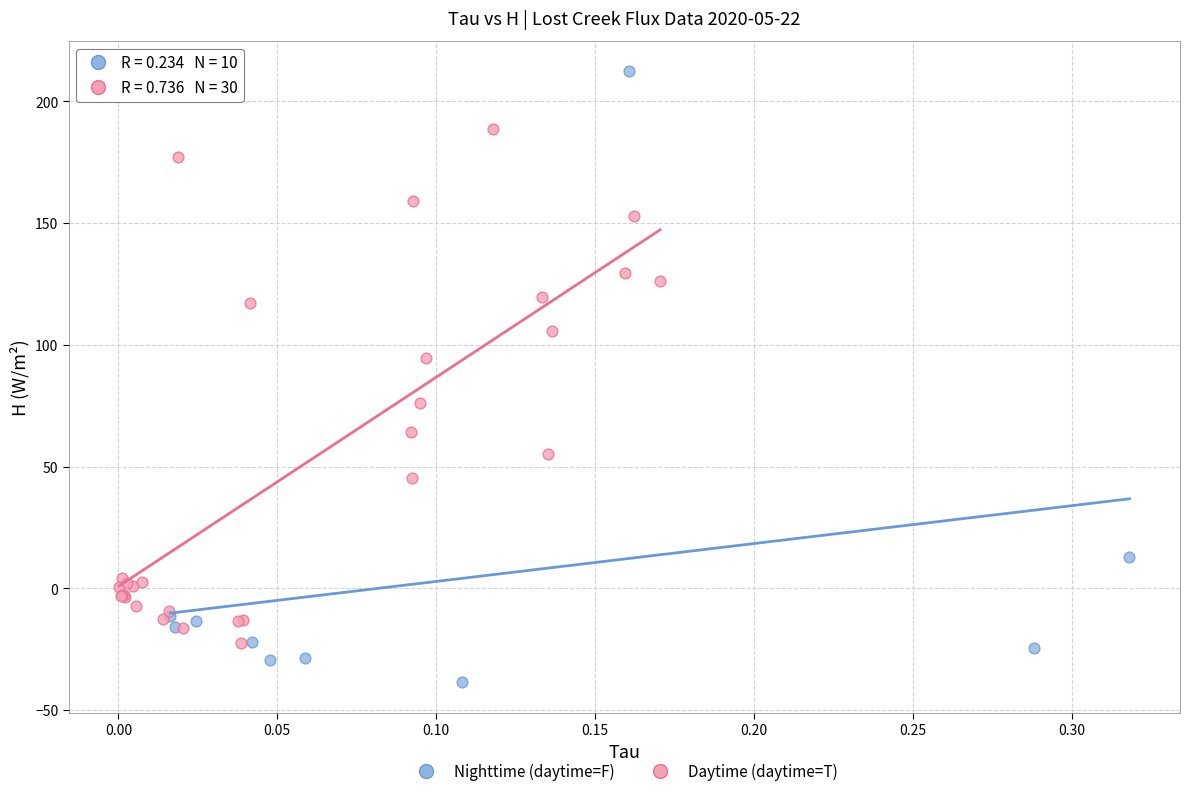

Which series has the largest Y range (max minus min)?

Nighttime (daytime=F)